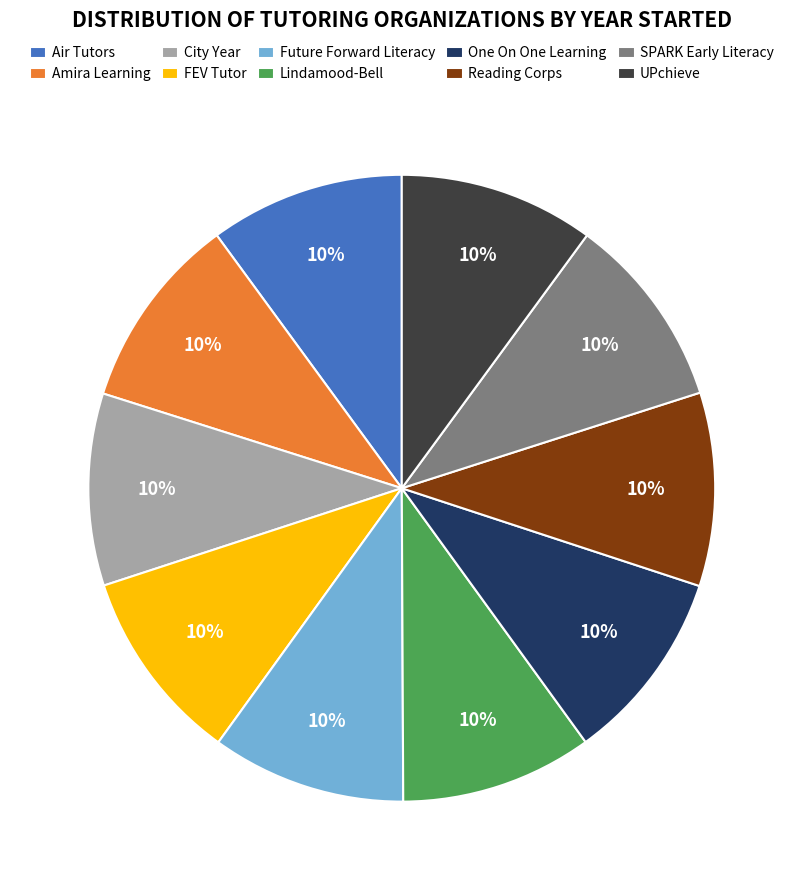

Approximately how many times larger is the value at Future Forward Literacy compared to UPchieve?

1.0